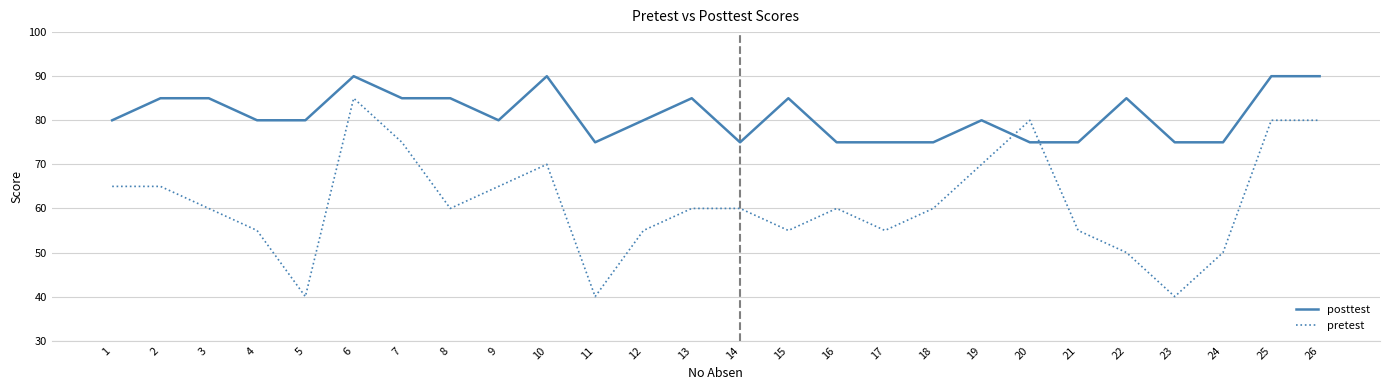

True or false: posttest has a value of 119 at 14.

False